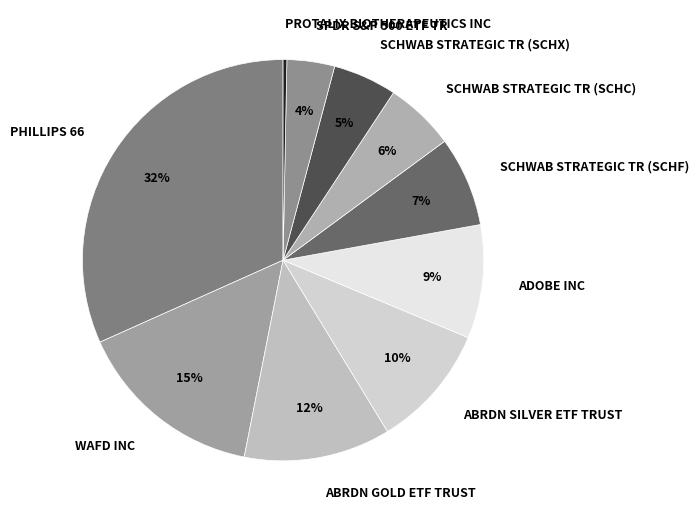

To the nearest percent, what portion does PHILLIPS 66 represent?

32%